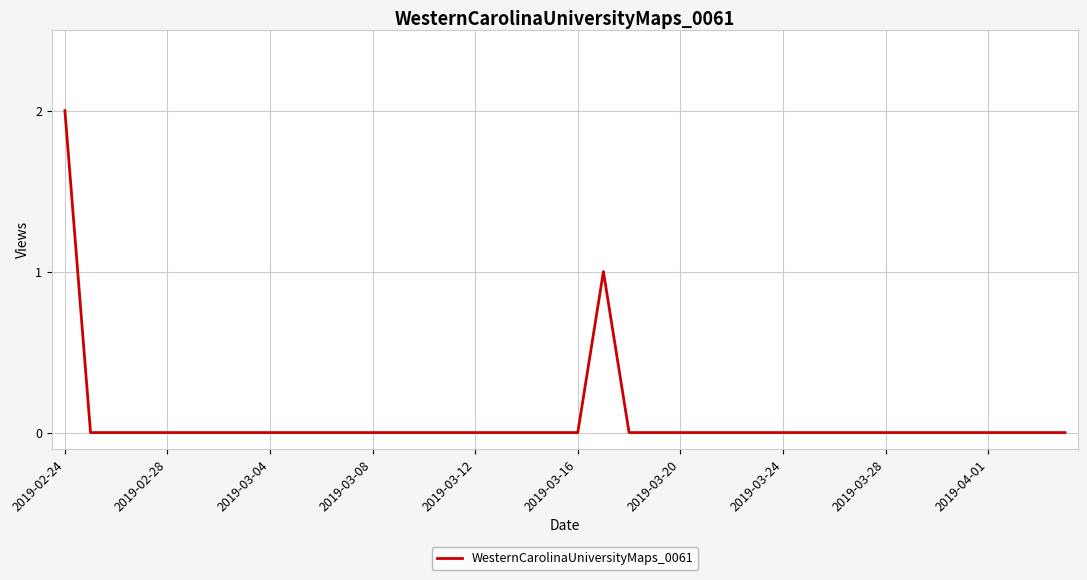

Reading left to right, extract all data points from this chart.

2	0	0	0	0	0	0	0	0	0	0	0	0	0	0	0	0	0	0	0	0	1	0	0	0	0	0	0	0	0	0	0	0	0	0	0	0	0	0	0